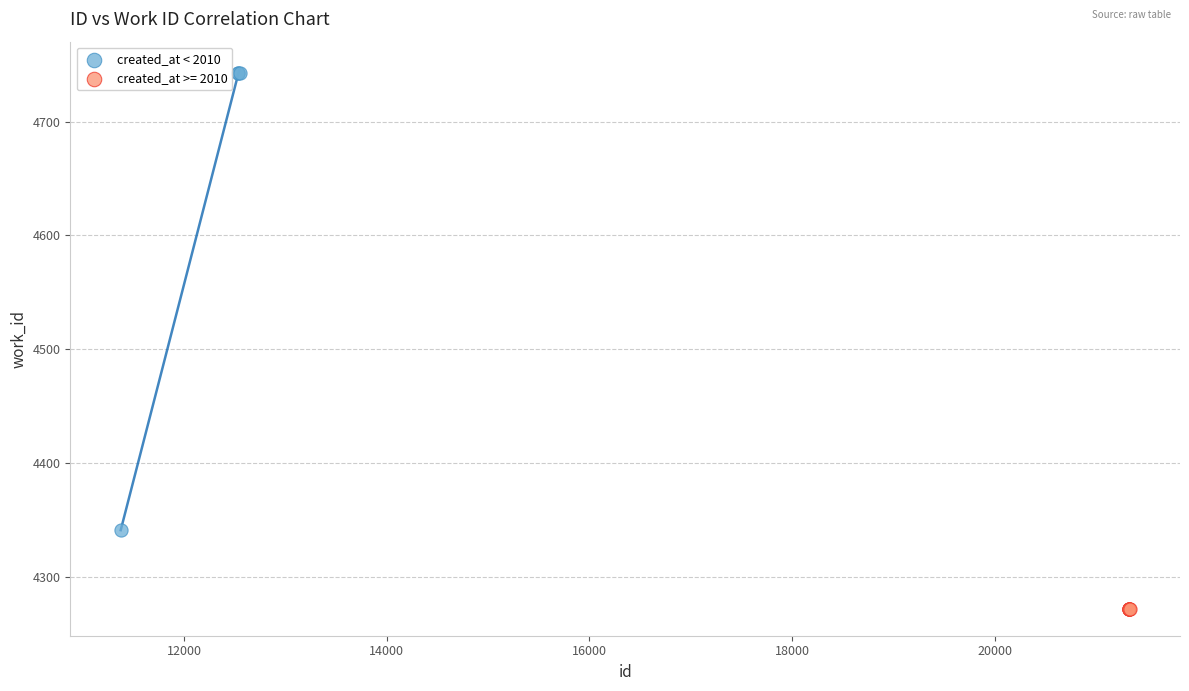

Which series reaches the maximum Y coordinate?

created_at < 2010